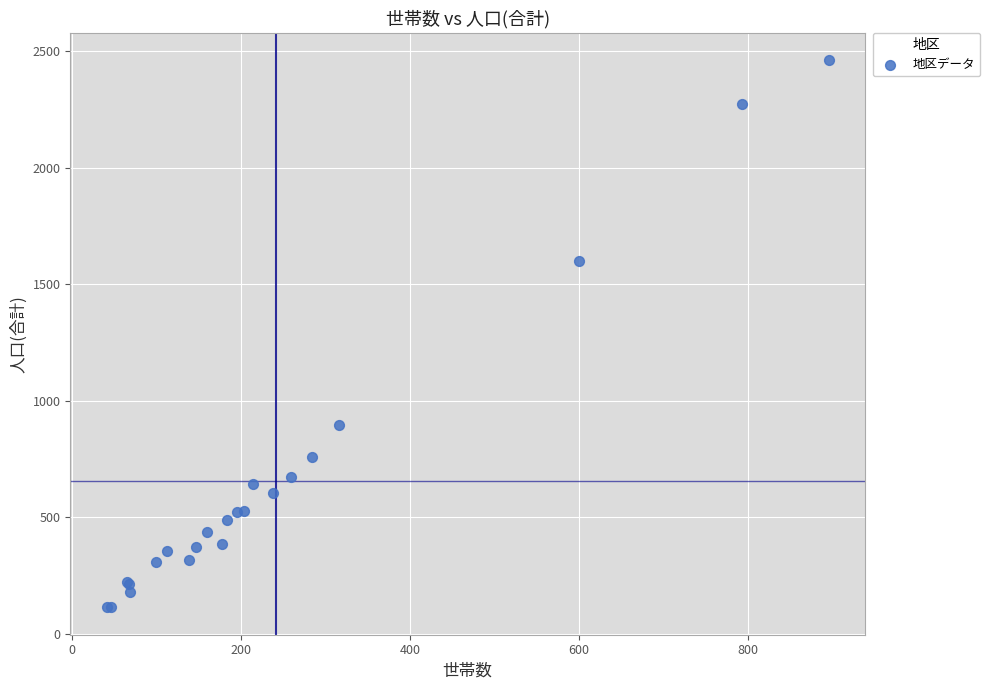

What Y value in the scatter plot is closest to 1288?

1602